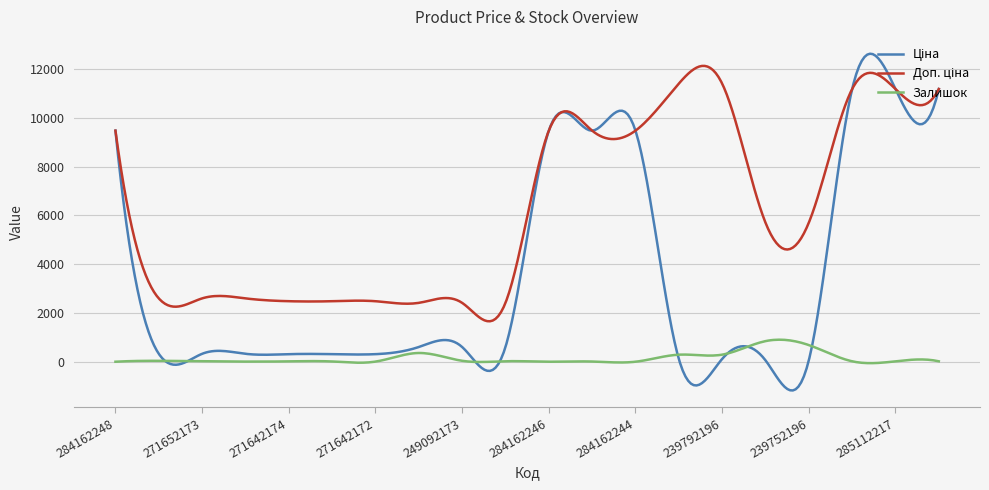

What is the highest value of the Залишок series?

904.0